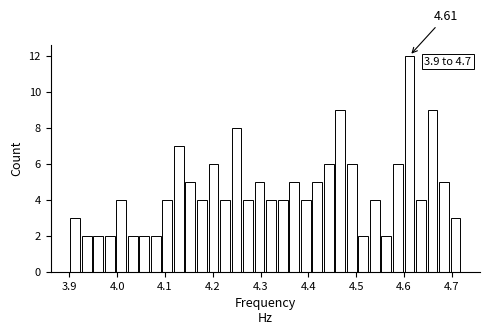

Read against the x-axis, roughly where is the centre of the tallest bar?

4.61